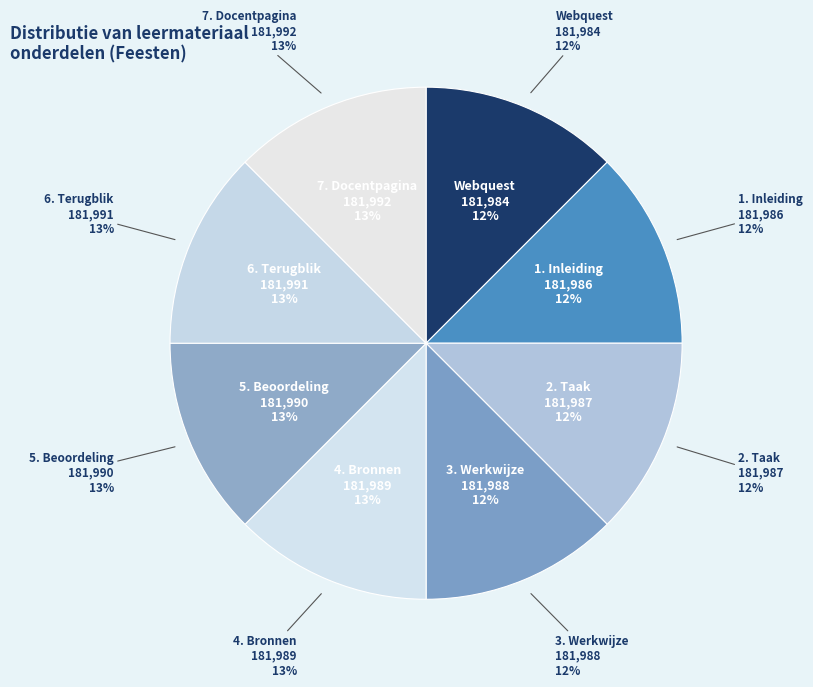

To the nearest percent, what is the combined percentage of 1. Inleiding and 4. Bronnen?

25%